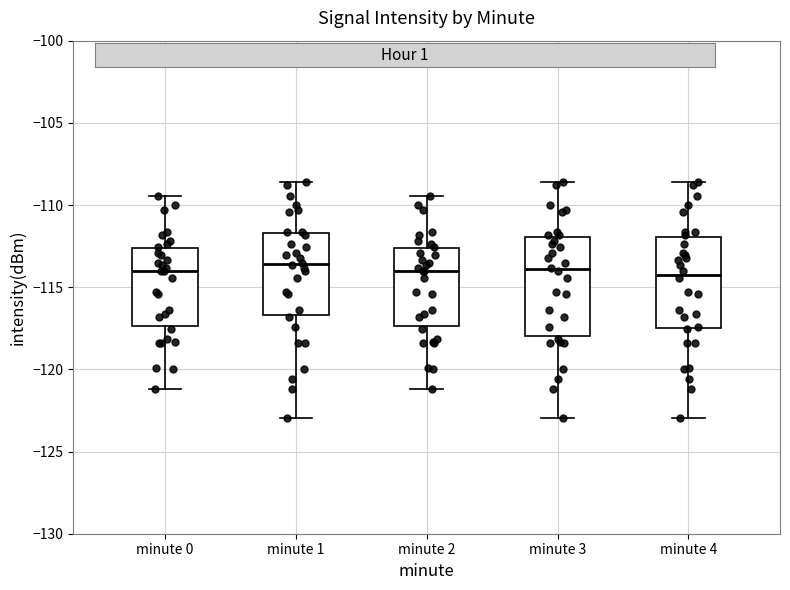

Reading left to right, read every box against the y-axis: the position of its median line, the range the box covers, and the ends of its whiskers. The values are not printed on the chart, so give them approximately, as read against the axis.

minute 0: median -114.0, box -117.5 to -112.5, whiskers -121.0 to -109.5
minute 1: median -113.5, box -116.5 to -111.5, whiskers -123.0 to -108.5
minute 2: median -114.0, box -117.5 to -112.5, whiskers -121.0 to -109.5
minute 3: median -114.0, box -118.0 to -112.0, whiskers -123.0 to -108.5
minute 4: median -114.0, box -117.5 to -112.0, whiskers -123.0 to -108.5